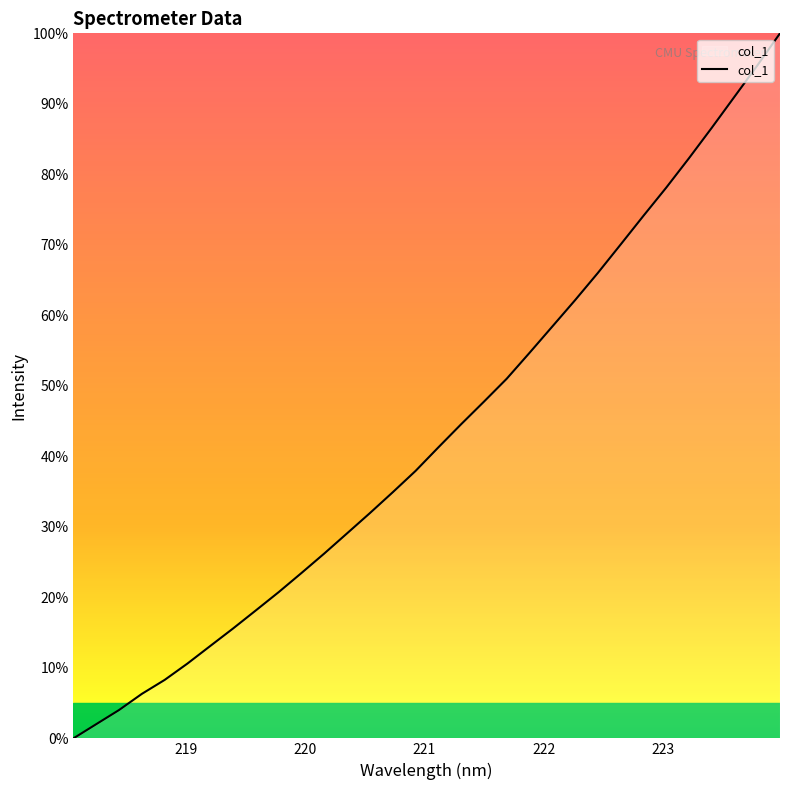

What is the greatest value displayed?

100.0